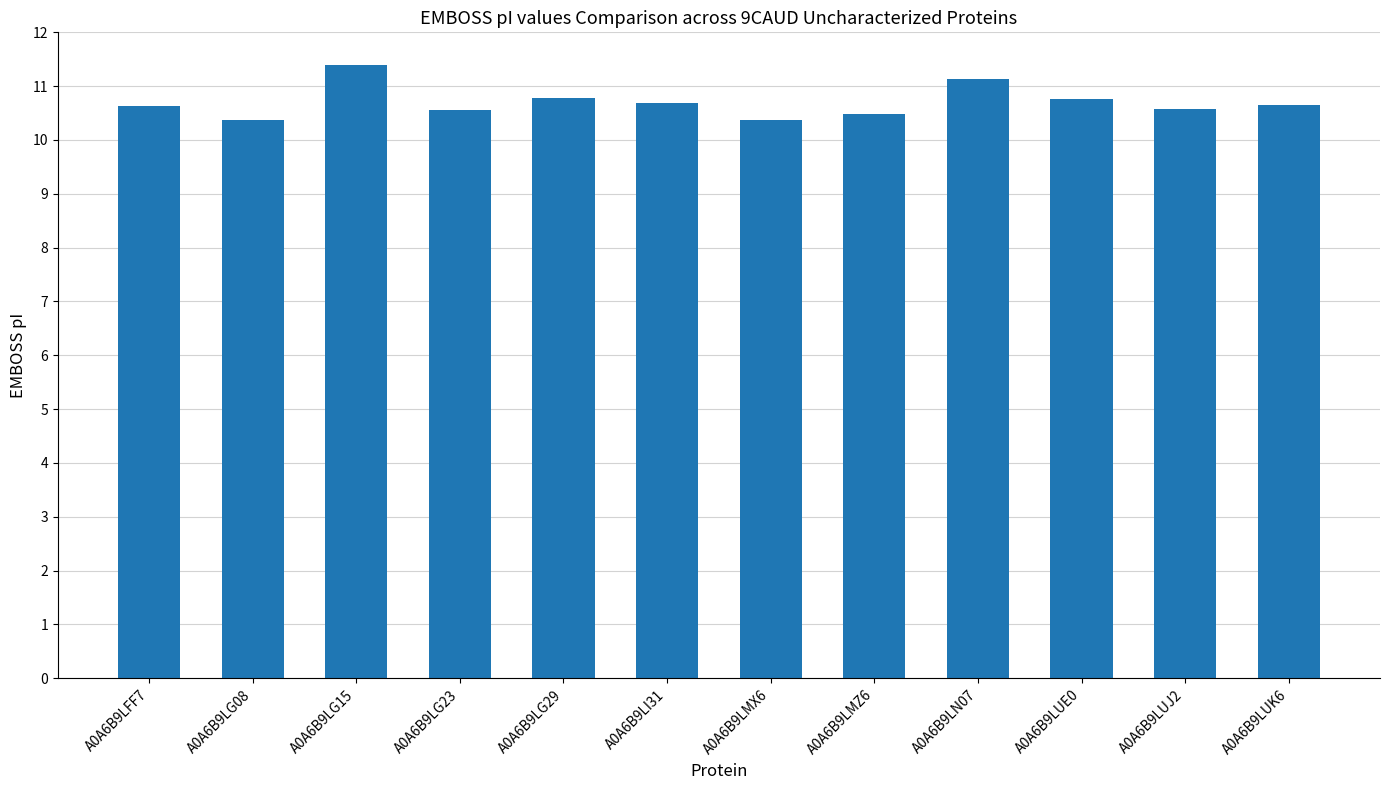

How many values are between 10 and 11?

10